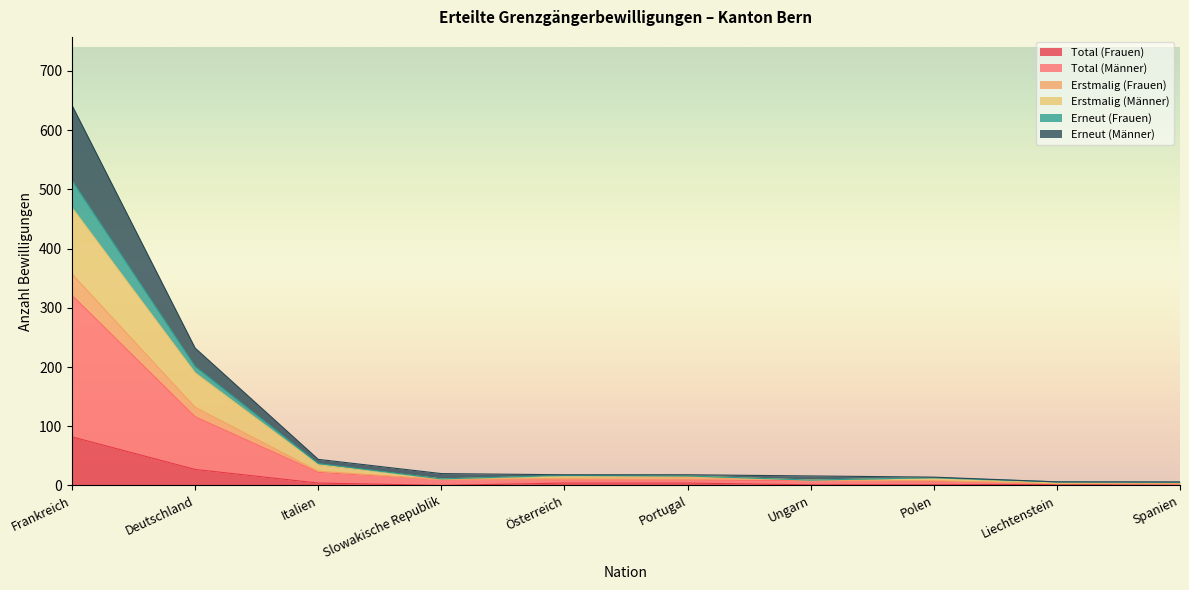

The value of Total (Frauen) at Spanien is -29. True or false?

False